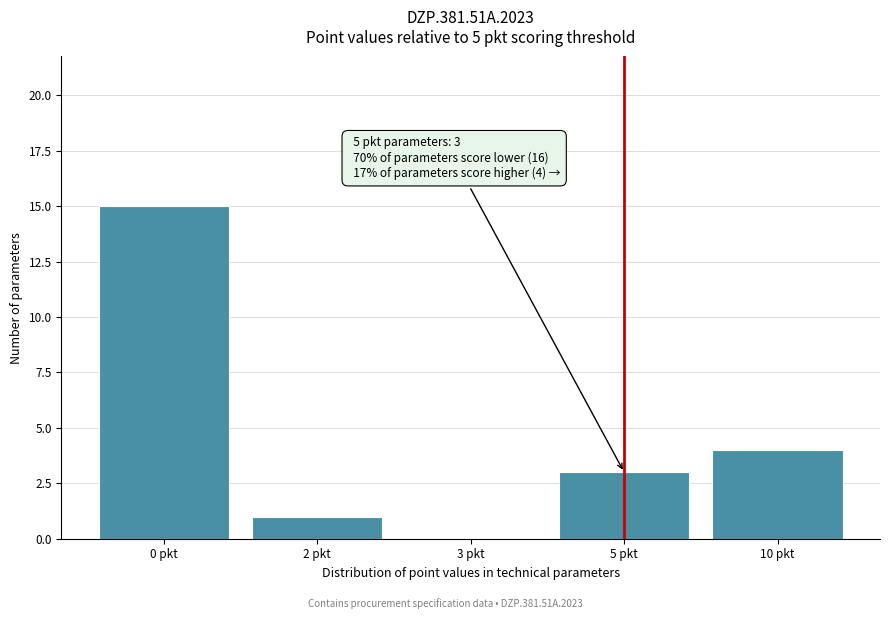

Reading left to right, transcribe all the data shown in this chart.

0 pkt=15	2 pkt=1	3 pkt=0	5 pkt=3	10 pkt=4